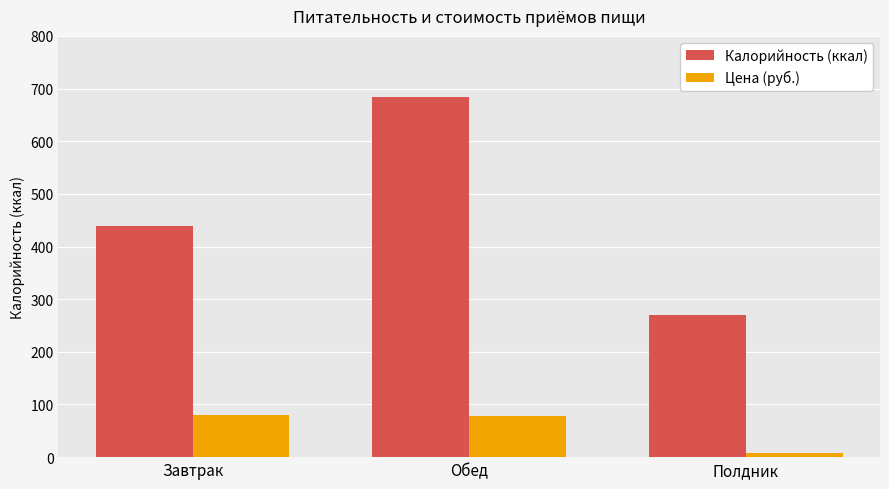

Rank the series by their average value, from lowest to highest.

Цена (руб.), Калорийность (ккал)